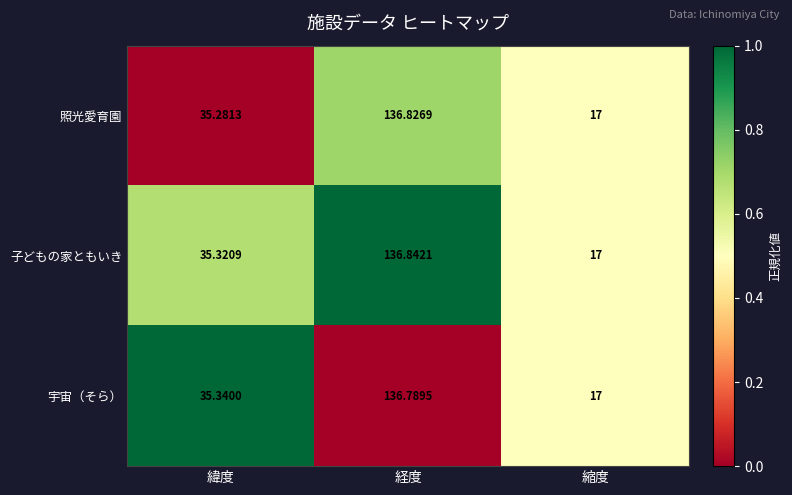

Count the number of categories in the chart.

3